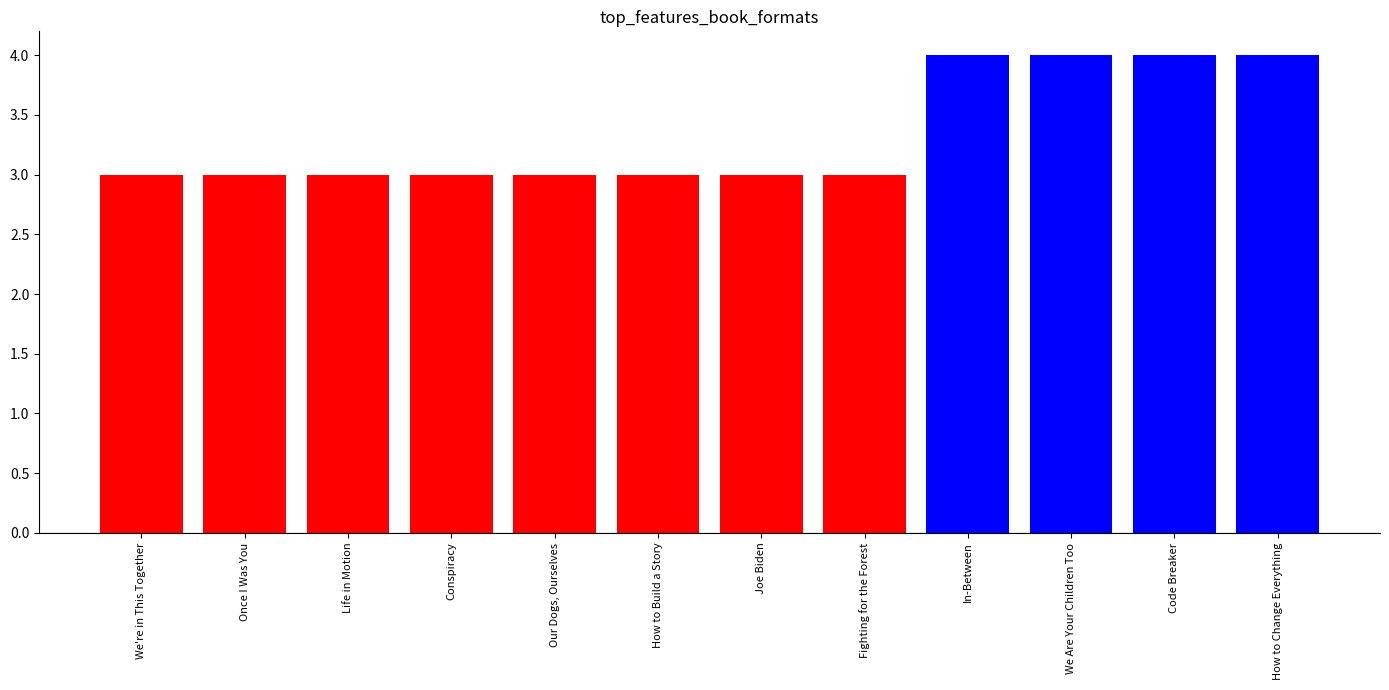

What is the approximate value at Our Dogs, Ourselves?

3